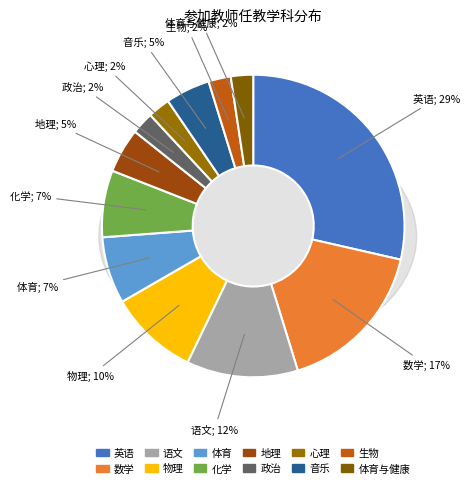

To the nearest percent, what is the average slice percentage?

8%